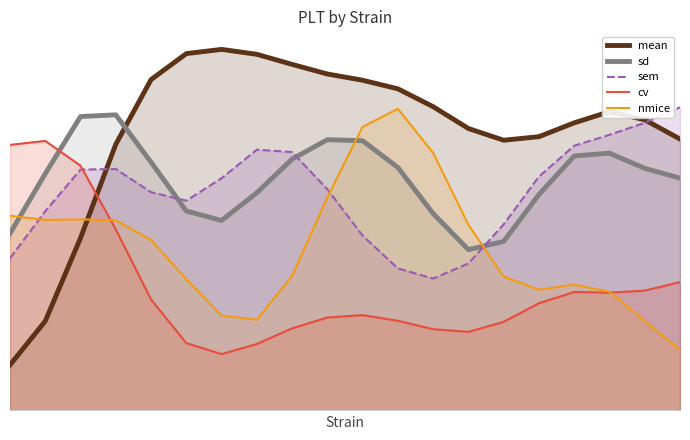

At 0, list the series in order from smallest to largest.

mean, sem, sd, nmice, cv